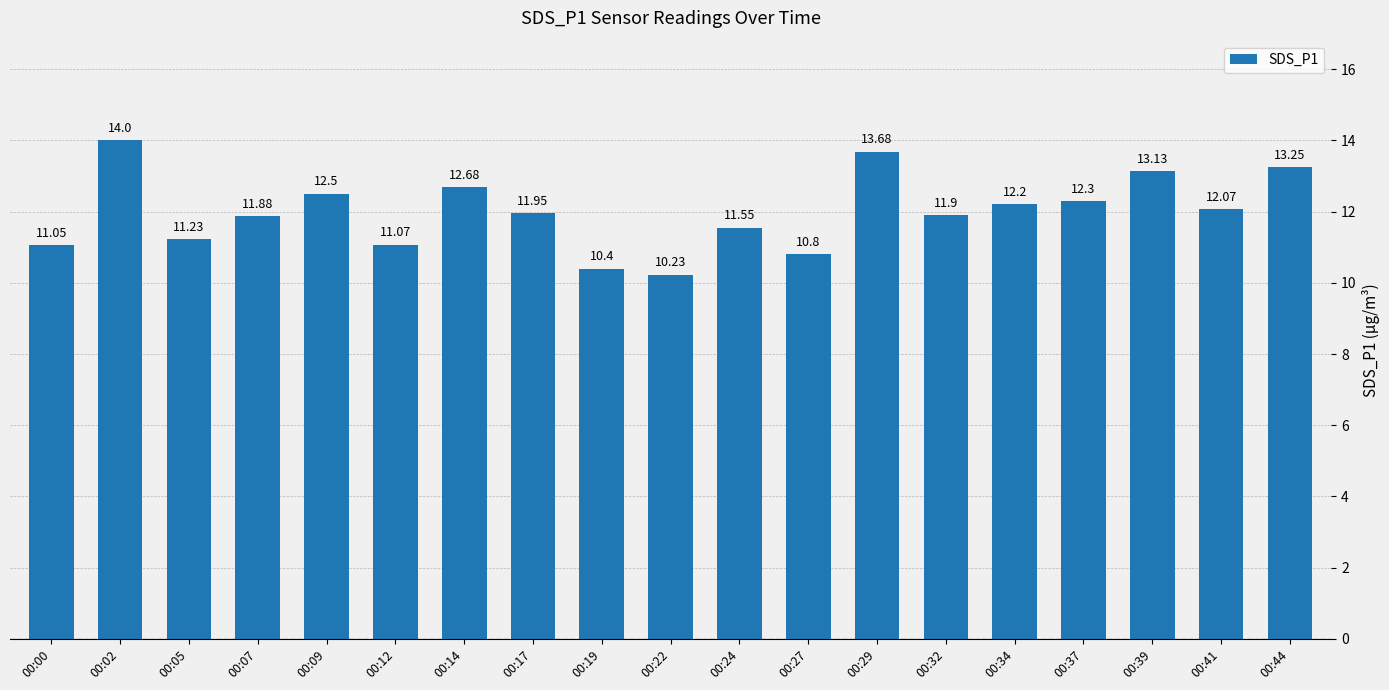

What is the ratio of the value at 00:29 to the value at 00:00?

1.2